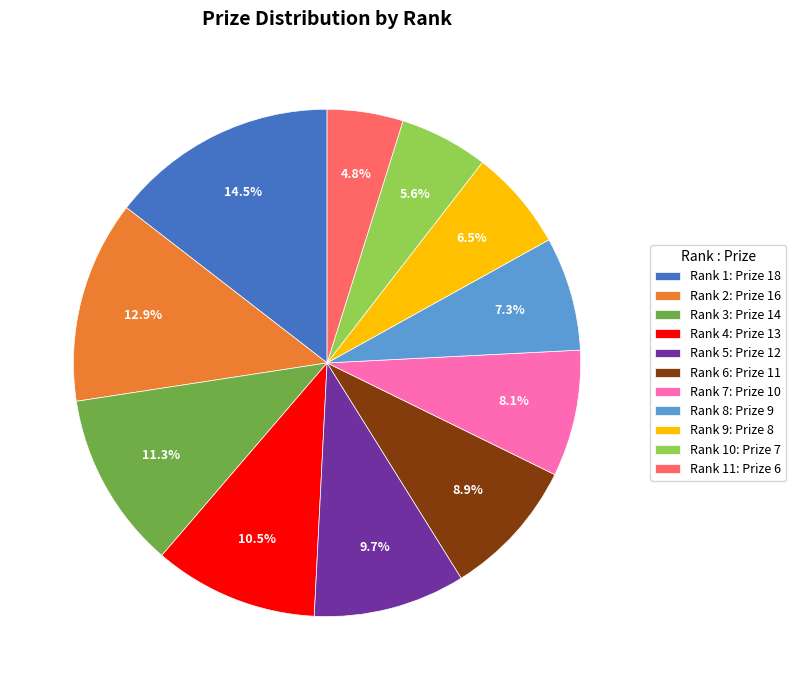

Is there a majority slice in this chart?

No